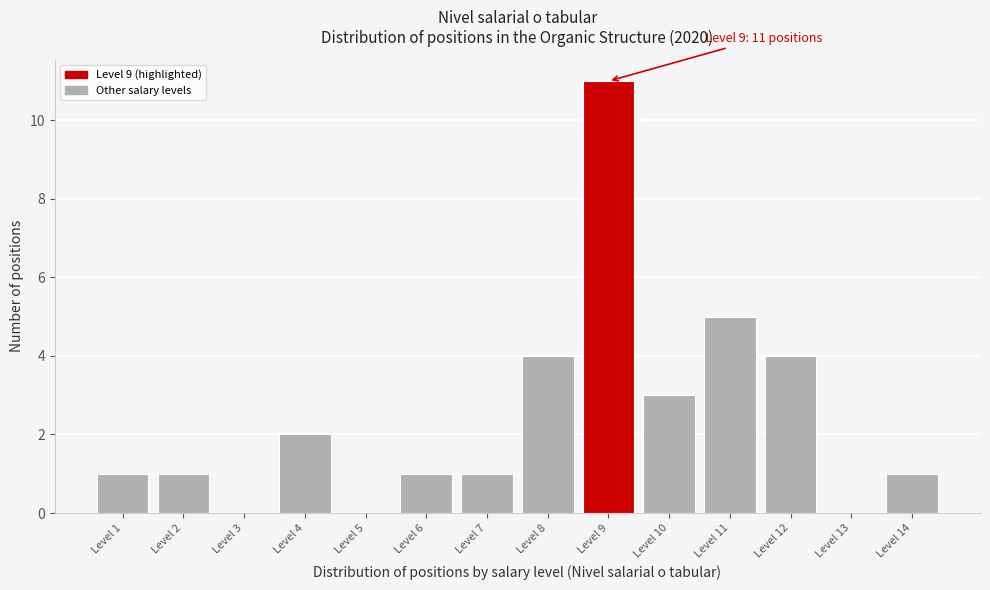

Reading right to left, extract all data points from this chart.

Level 14=1	Level 13=0	Level 12=4	Level 11=5	Level 10=3	Level 9=11	Level 8=4	Level 7=1	Level 6=1	Level 5=0	Level 4=2	Level 3=0	Level 2=1	Level 1=1